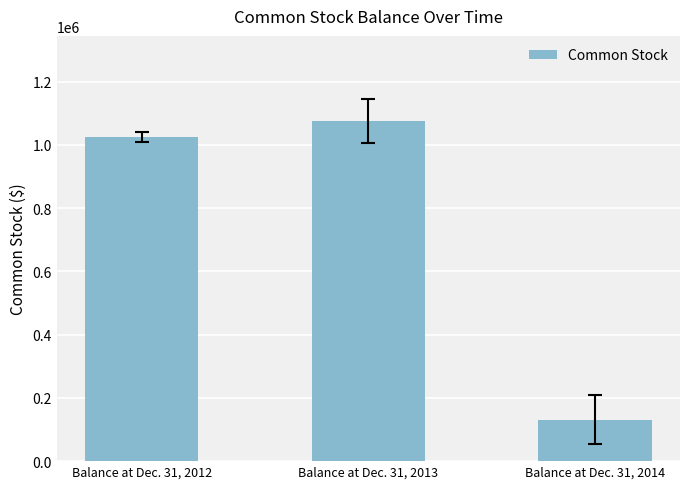

What is the ratio of the value at Balance at Dec. 31, 2013 to the value at Balance at Dec. 31, 2012?

1.0